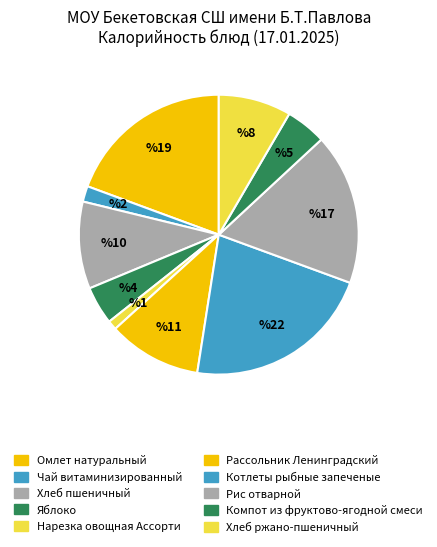

Is Омлет натуральный the majority of the pie?

No